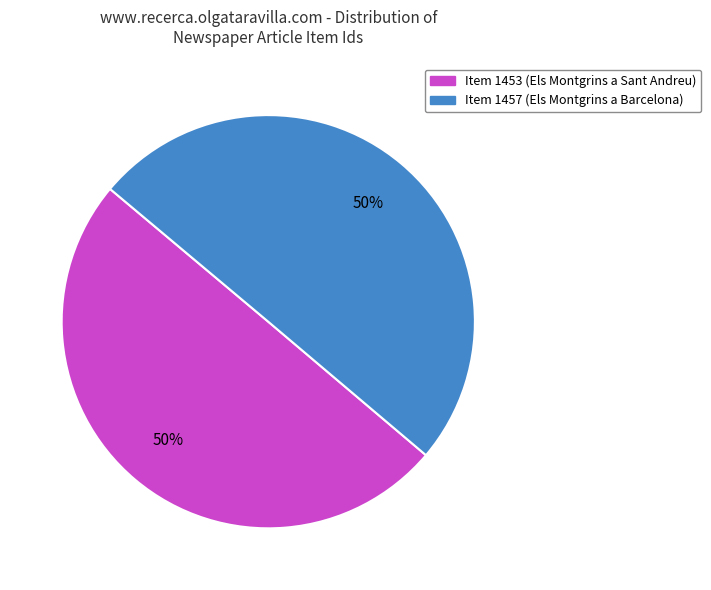

To the nearest percent, what is the average slice percentage?

50%